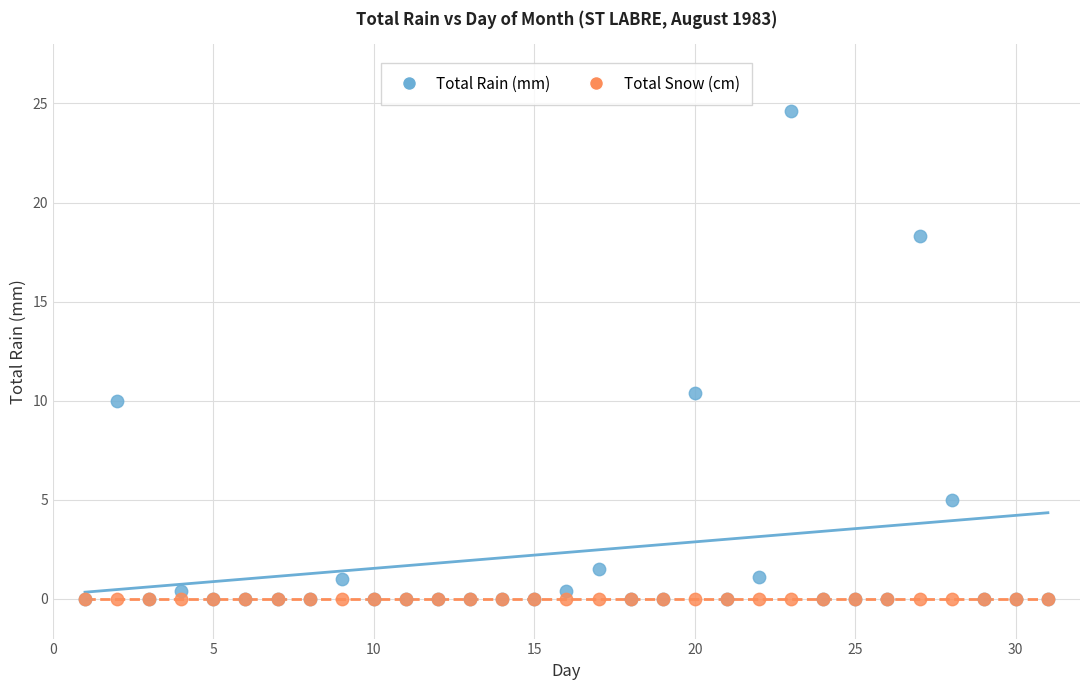

In the Total Rain (mm) series, what Y value is closest to 12?

10.4